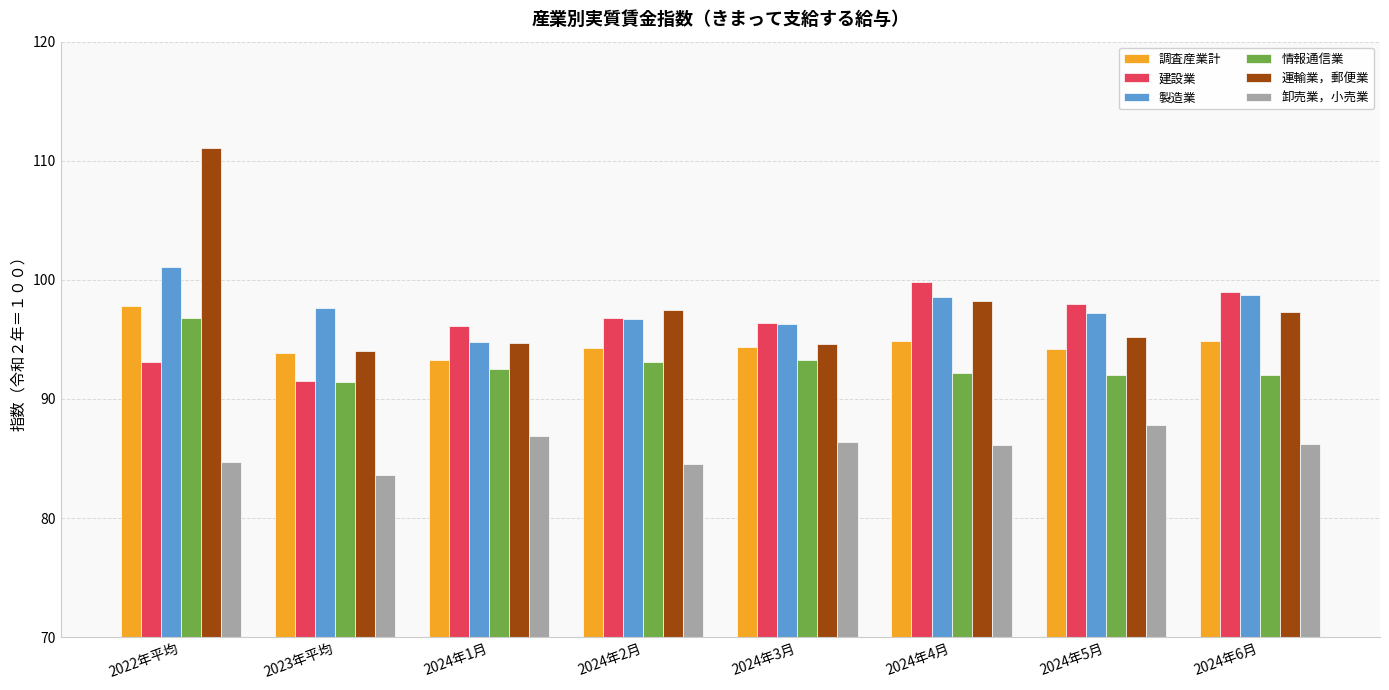

Count the number of data series in this chart.

6